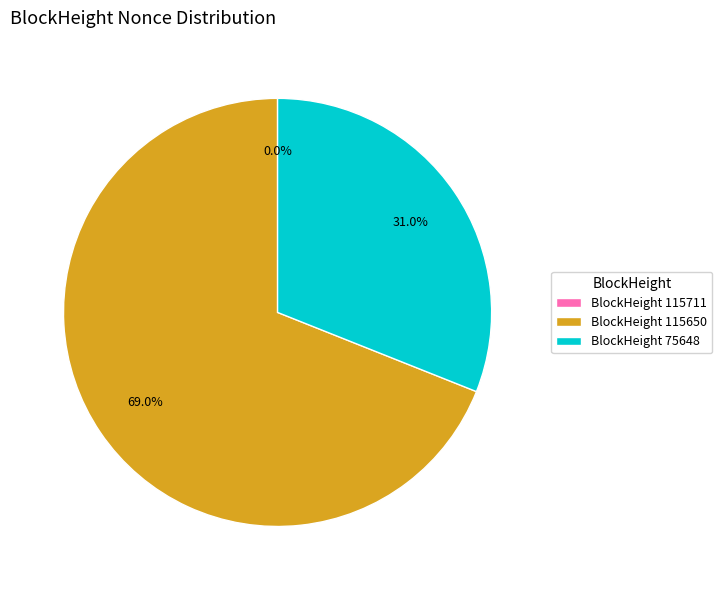

Which slice is the largest?

BlockHeight 115650